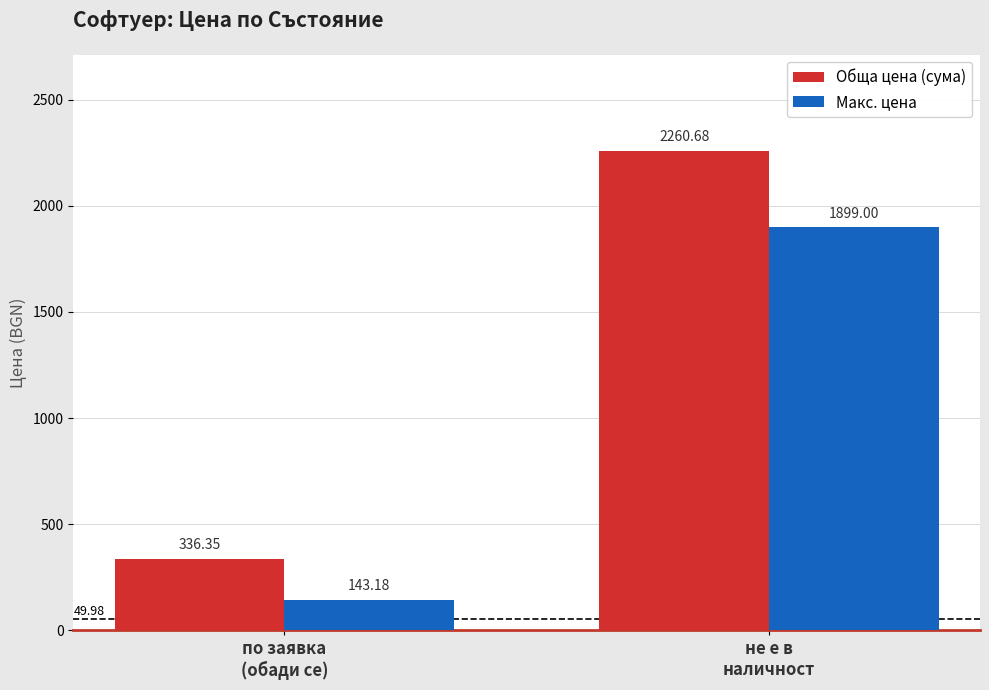

Is the value of Обща цена (сума) at не е в
наличност greater than the value of Макс. цена at по заявка
(обади се)?

Yes